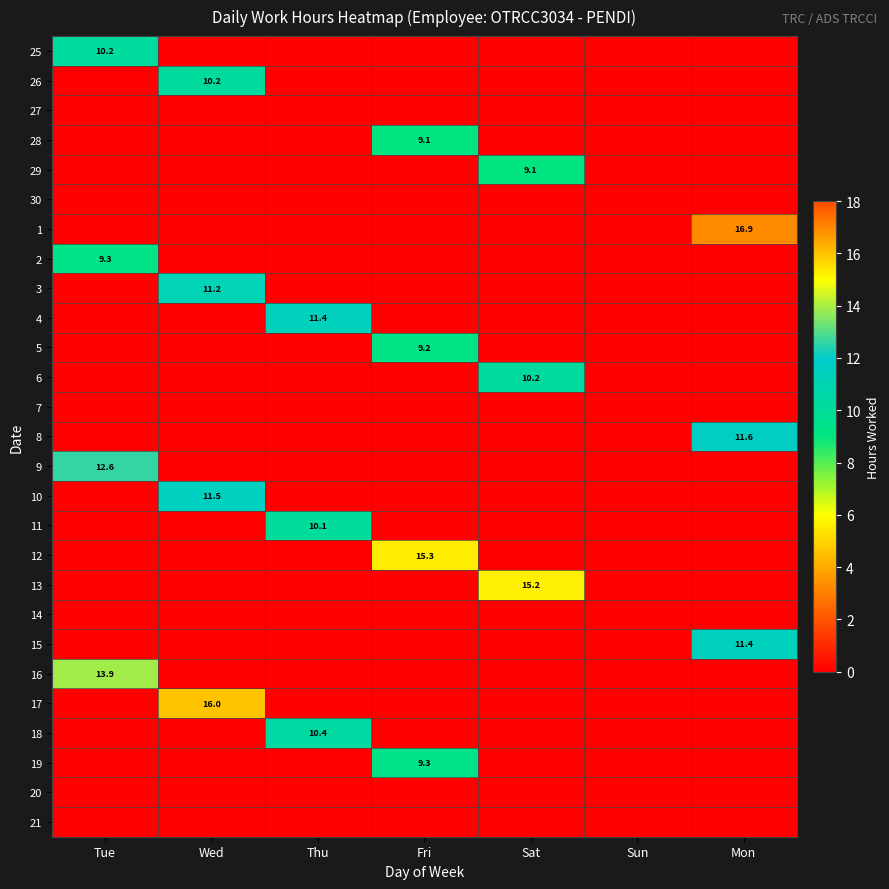

The 19 series shows 9.3 at Fri. True or false?

True